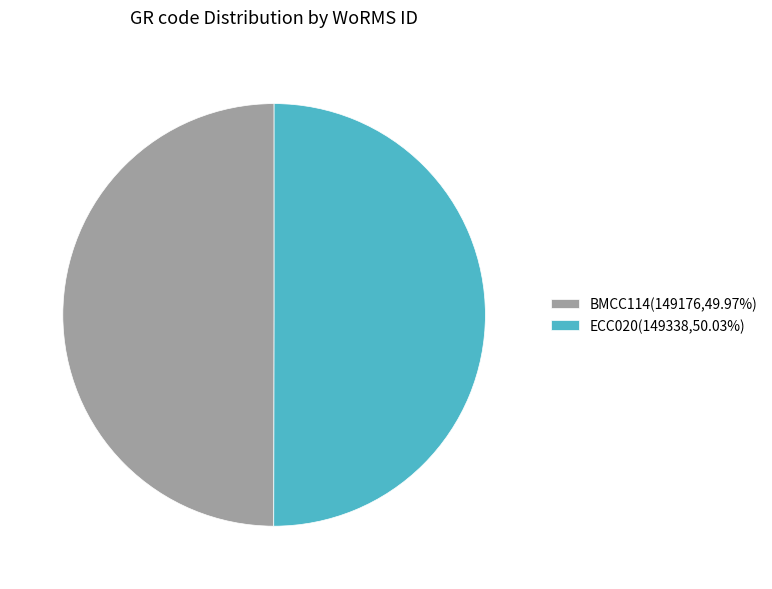

How many segments does this pie chart have?

2